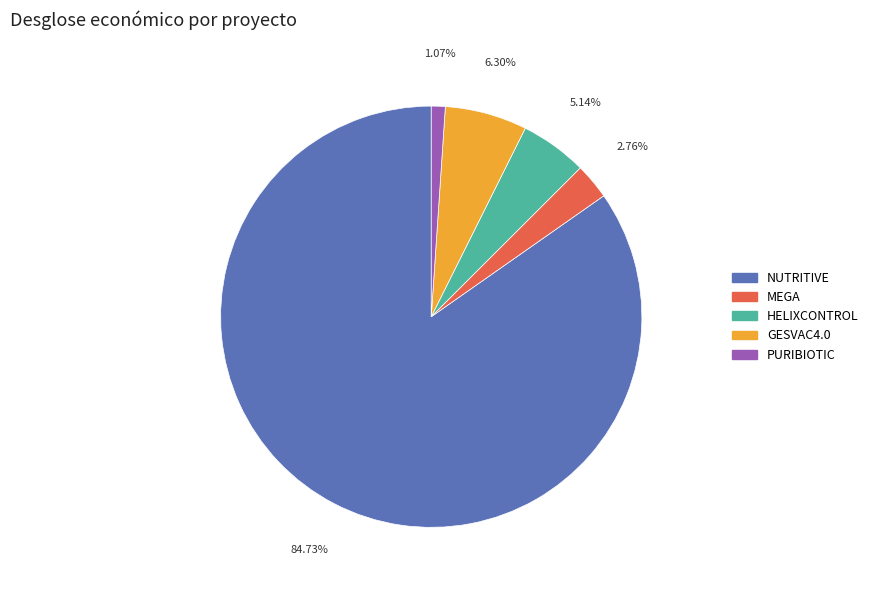

Which slice represents more than half of the pie?

NUTRITIVE